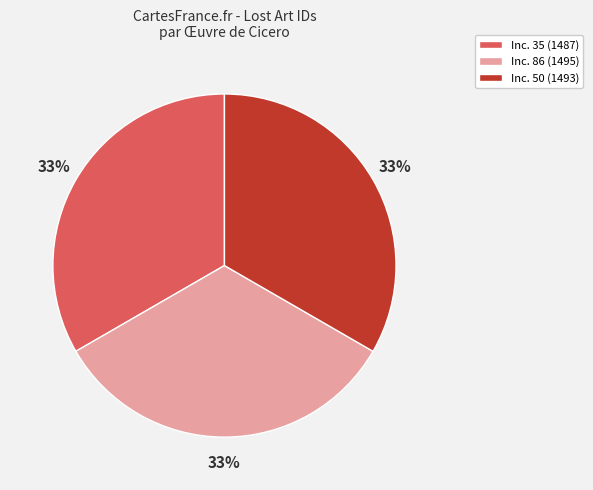

True or false: Inc. 35 (1487) accounts for 33% of the total.

True